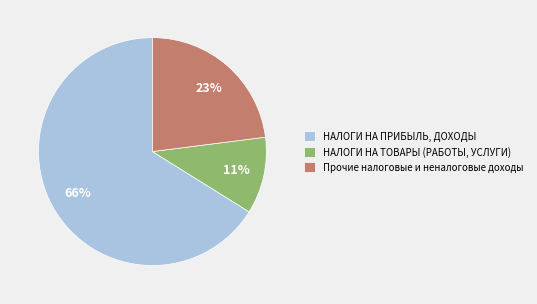

To the nearest percent, what is the difference between the НАЛОГИ НА ТОВАРЫ (РАБОТЫ, УСЛУГИ) and Прочие налоговые и неналоговые доходы slice percentages?

12%